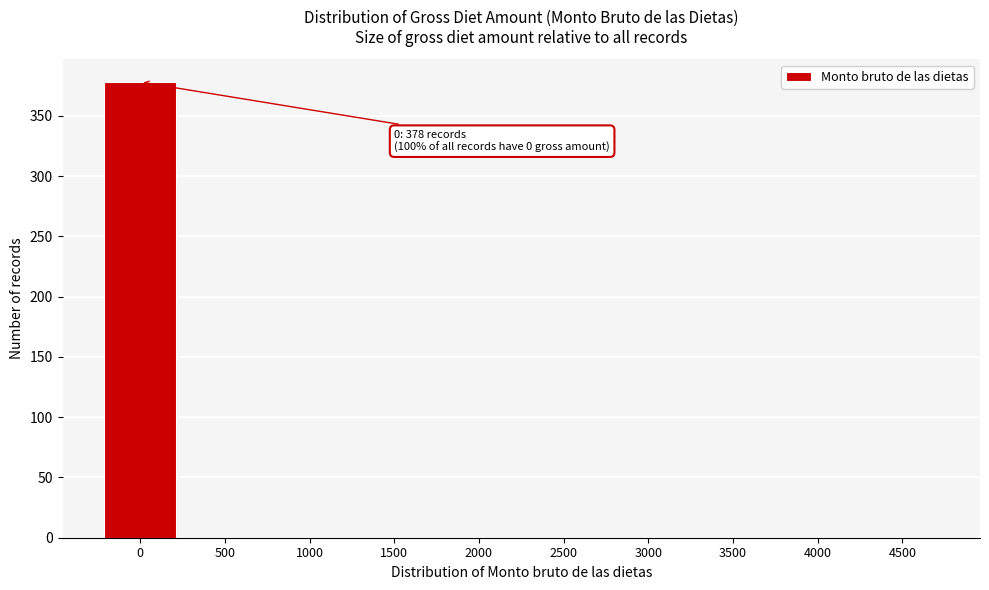

Reading left to right, extract all data points from this chart.

0=378	500=0	1000=0	1500=0	2000=0	2500=0	3000=0	3500=0	4000=0	4500=0